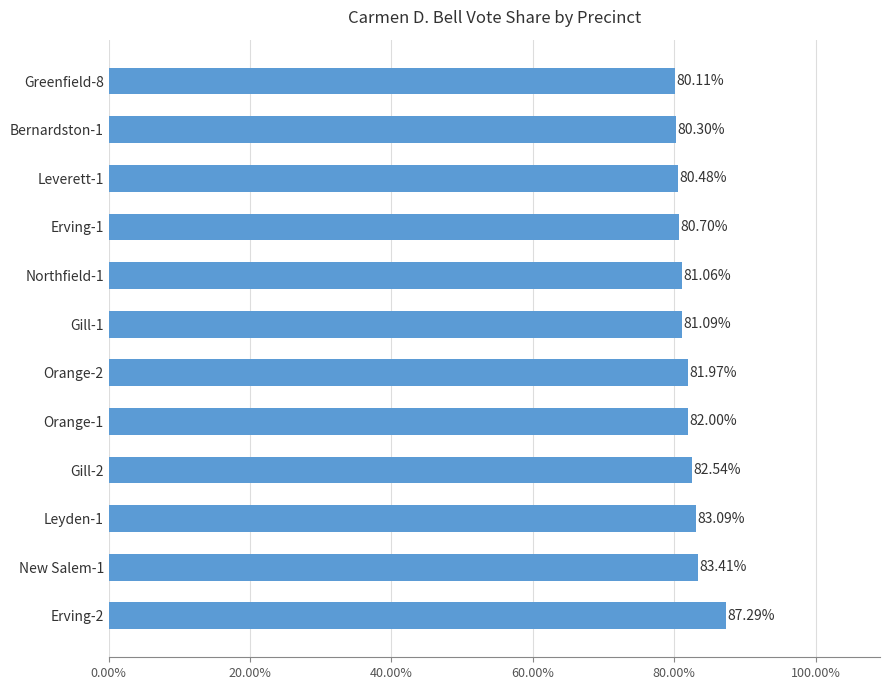

Are the bars horizontal?

Yes